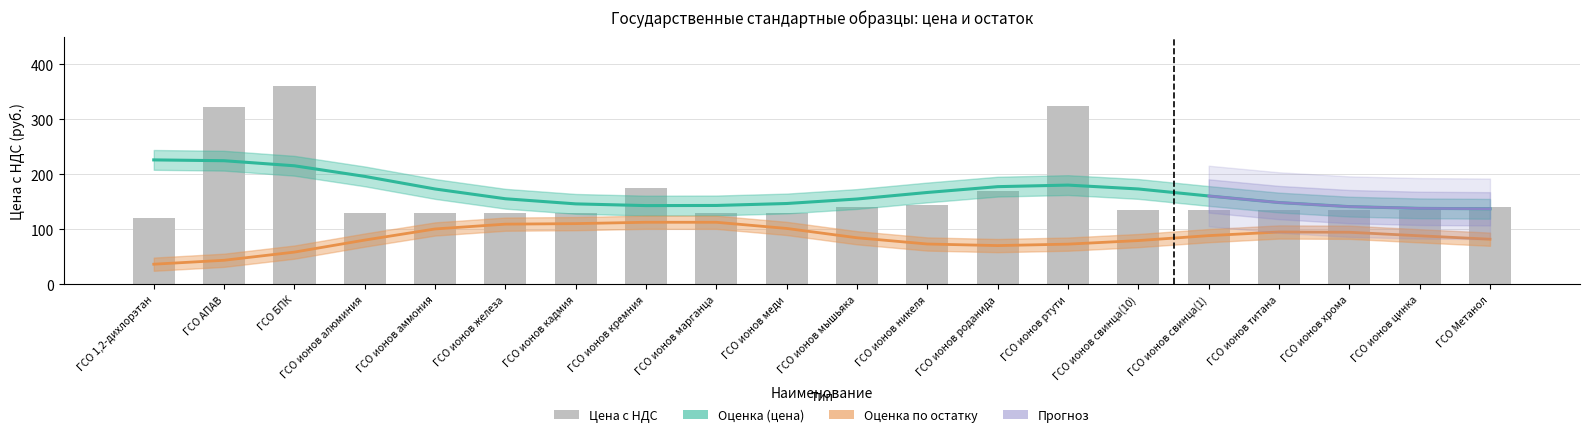

List the labels in order of value, smallest first.

ГСО 1,2-дихлорэтан, ГСО ионов алюминия, ГСО ионов аммония, ГСО ионов железа, ГСО ионов кадмия, ГСО ионов марганца, ГСО ионов меди, ГСО ионов свинца(10), ГСО ионов свинца(1), ГСО ионов титана, ГСО ионов хрома, ГСО ионов цинка, ГСО ионов мышьяка, ГСО Метанол, ГСО ионов никеля, ГСО ионов роданида, ГСО ионов кремния, ГСО АПАВ, ГСО ионов ртути, ГСО БПК